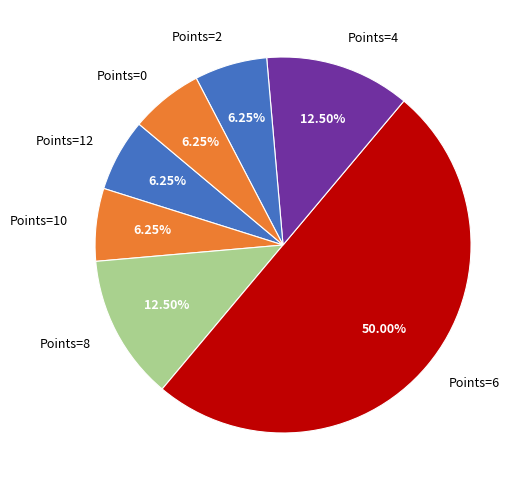

How many segments does this pie chart have?

7